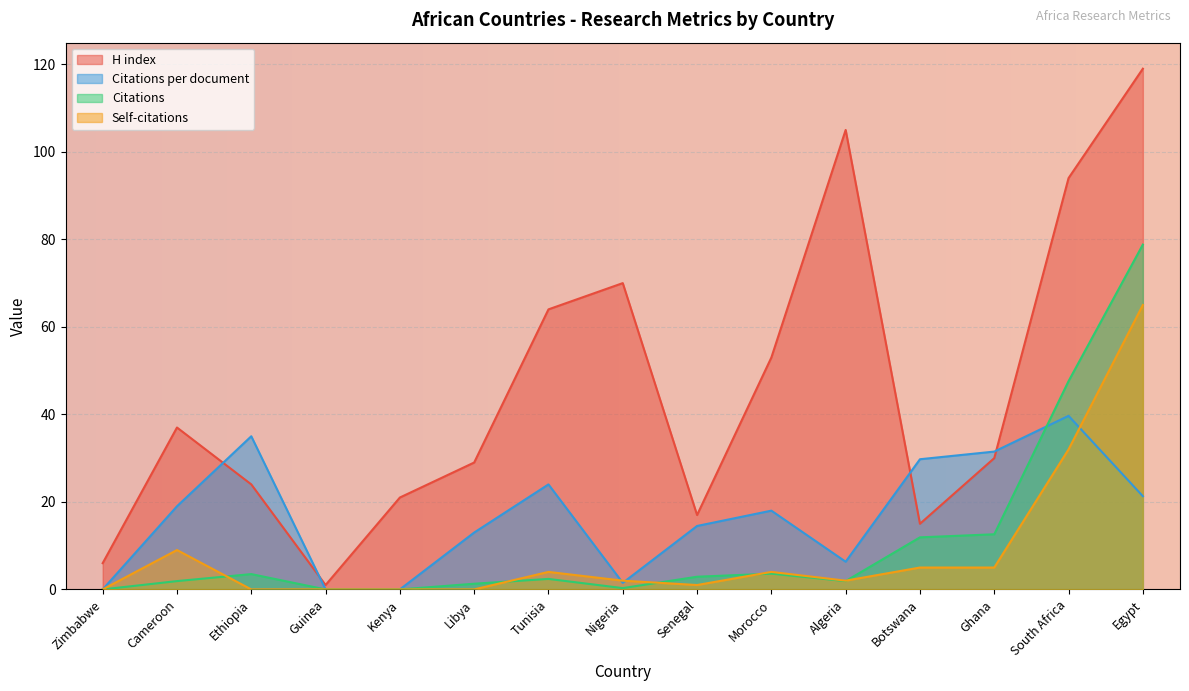

Which category has the highest value in the H index series?

Egypt